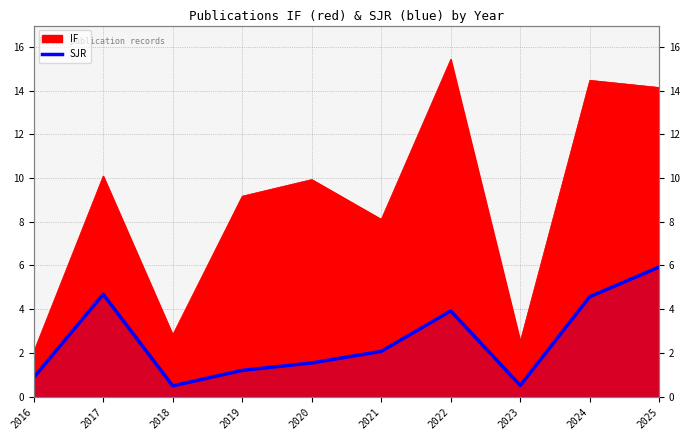

What is the ratio of the value at 2022 to the value at 2021?

1.9